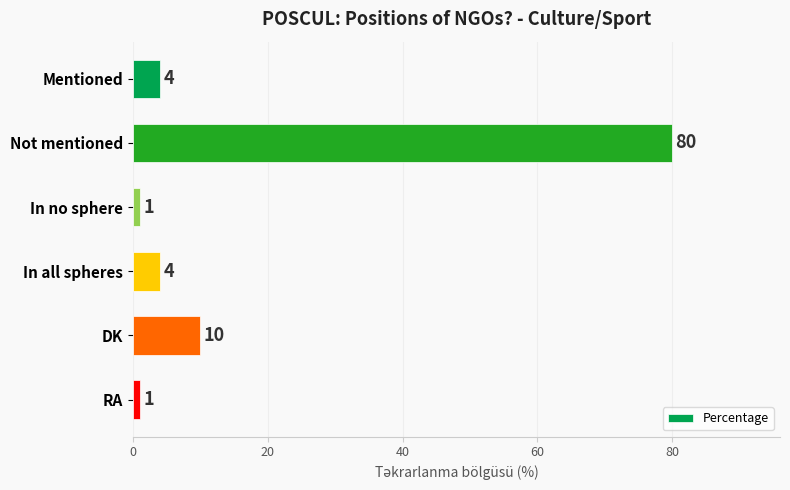

The chart shows a value of 1 at In no sphere. True or false?

True